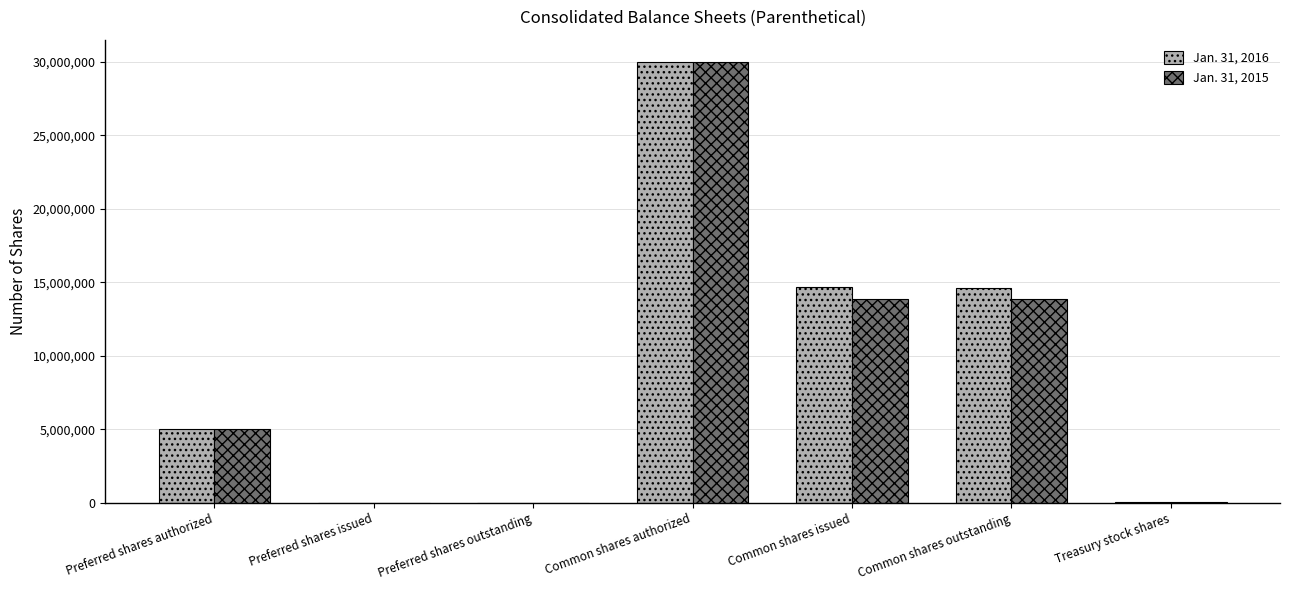

What are all the series names shown in the legend?

Jan. 31, 2016, Jan. 31, 2015